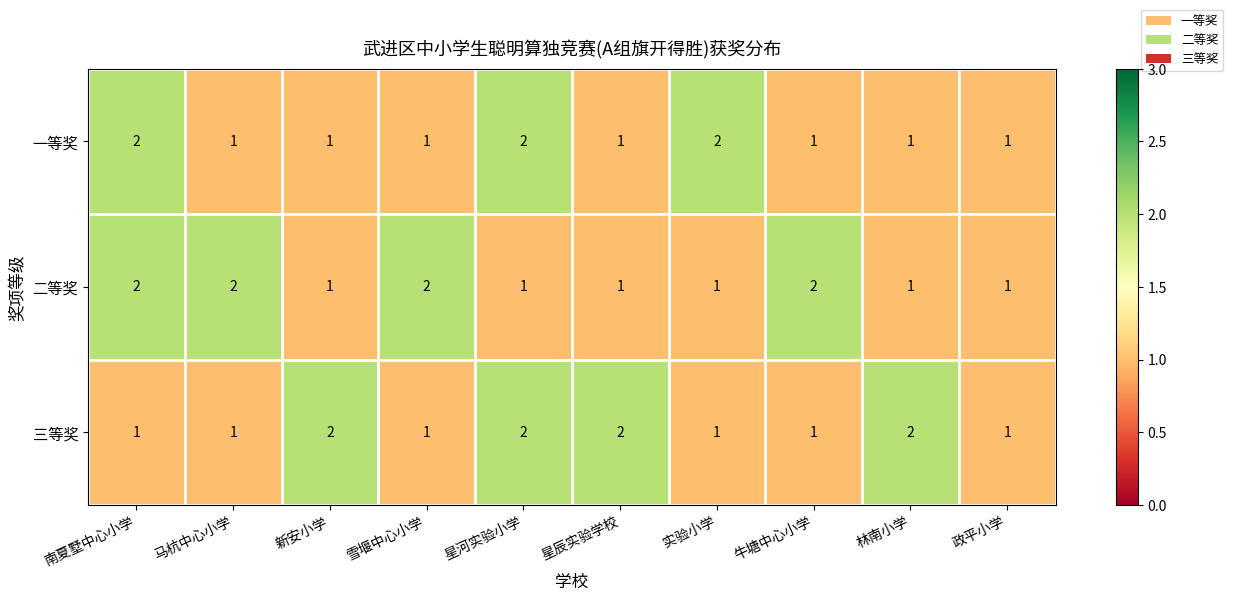

Which series changed the most between 南夏墅中心小学 and 实验小学?

二等奖